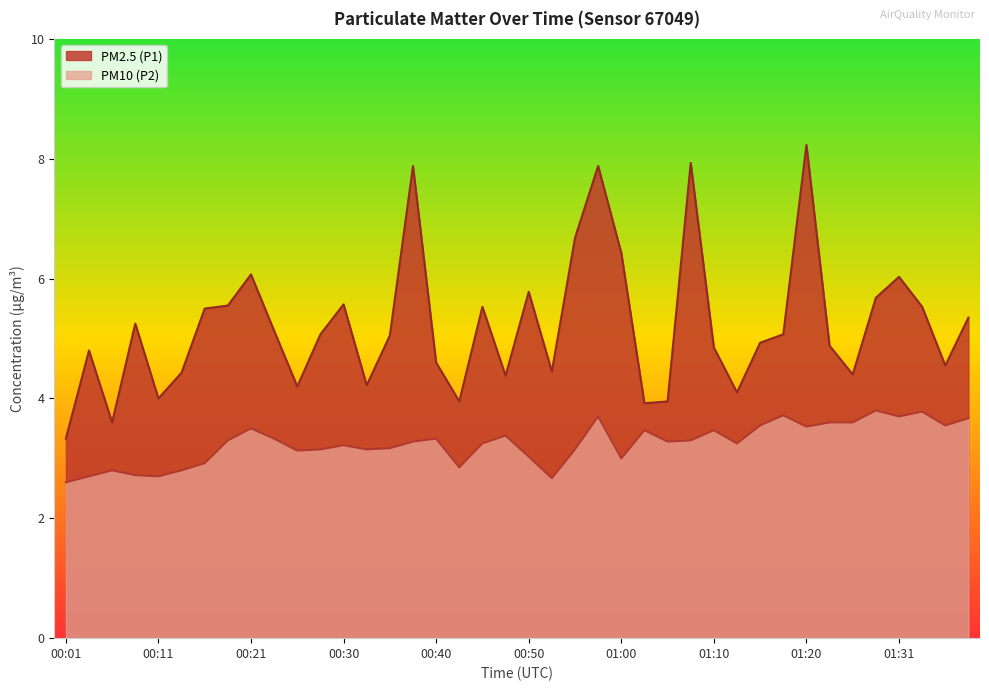

List the series in order of their overall mean, lowest first.

PM10 (P2), PM2.5 (P1)